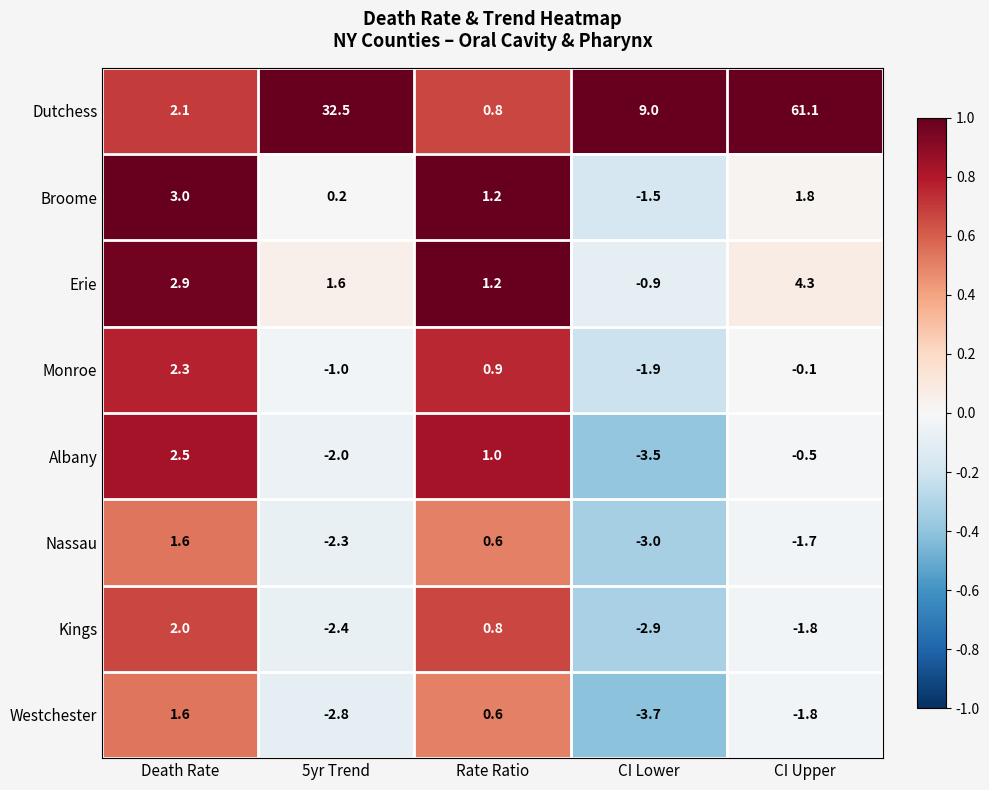

Read the Albany value at Death Rate.

2.5